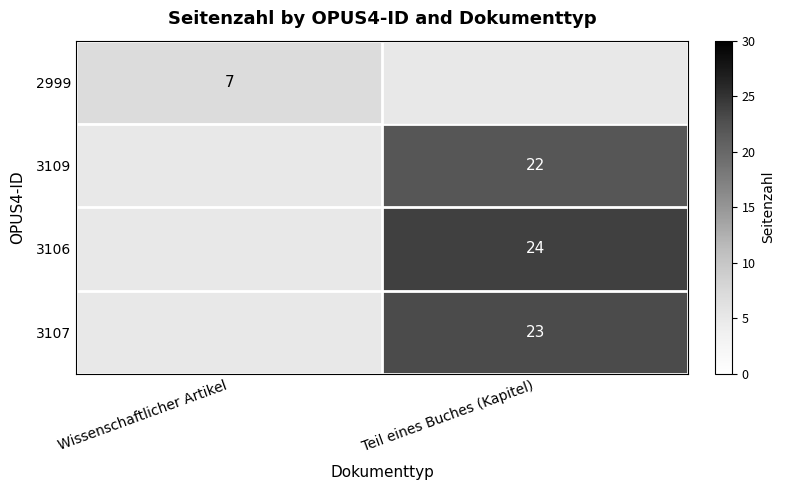

At how many categories does at least one series exceed 17?

1